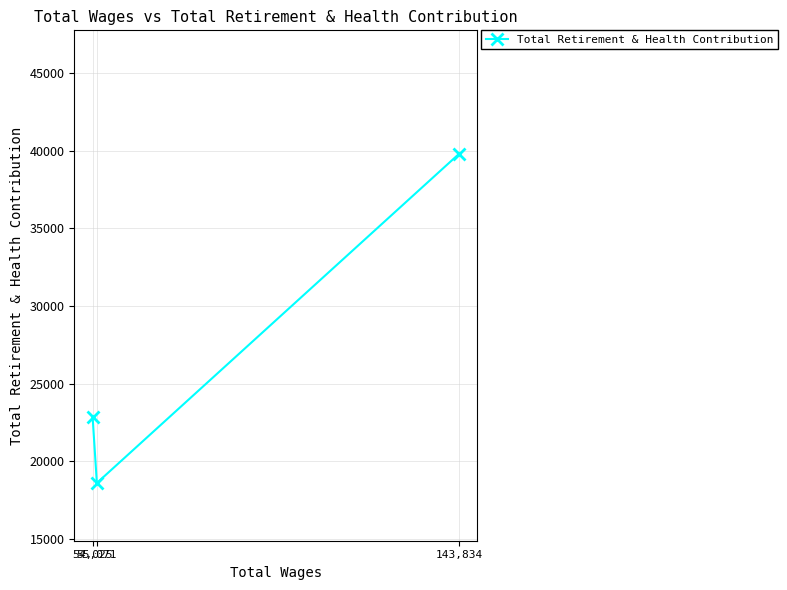

At which label does the data first exceed 22864?

143,834